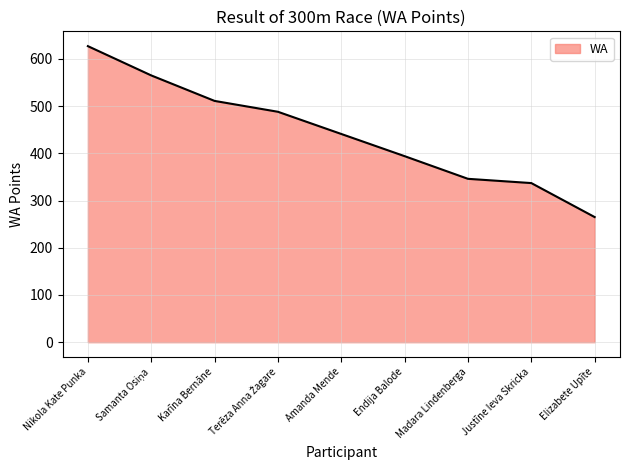

How many lines are shown in the chart?

1